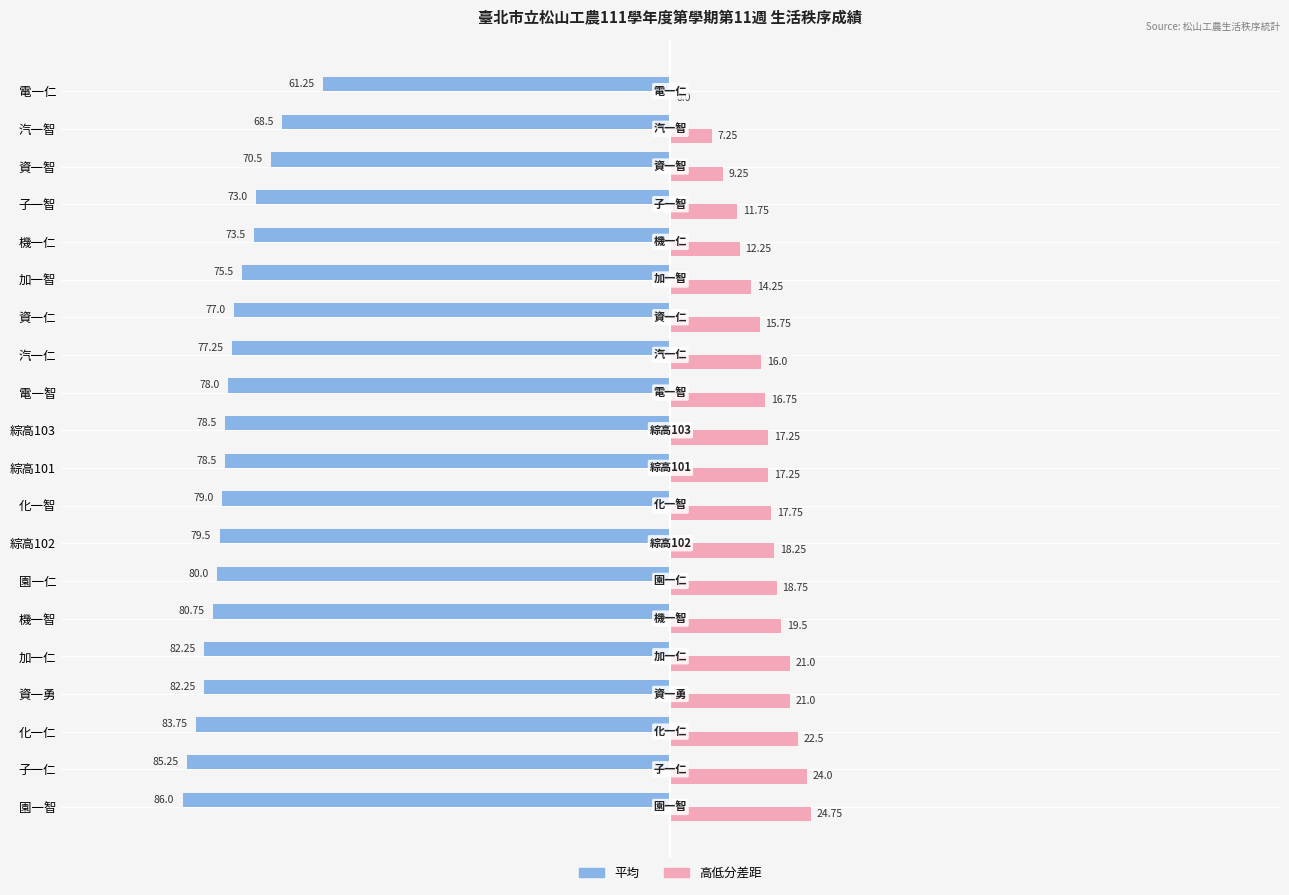

At which label does 平均 reach its peak?

電一仁